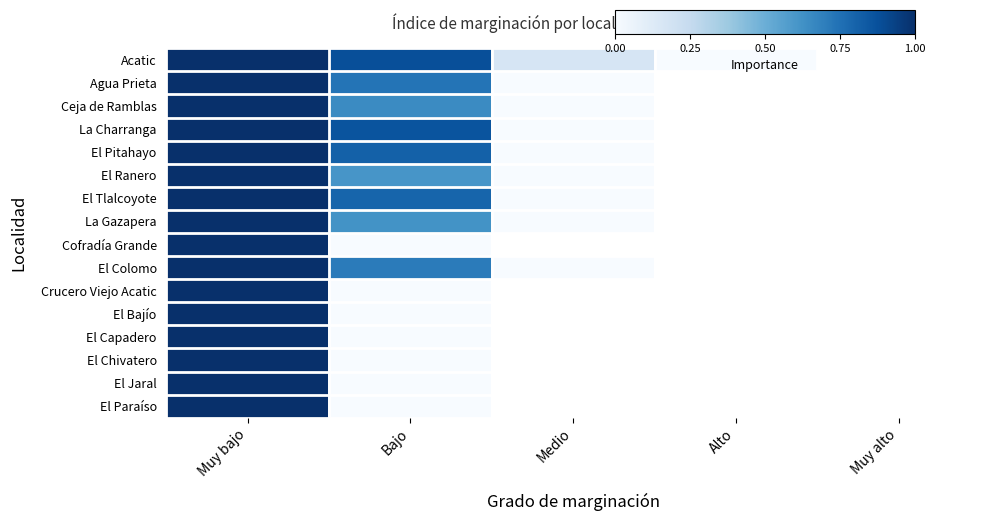

Count the number of categories in the chart.

5